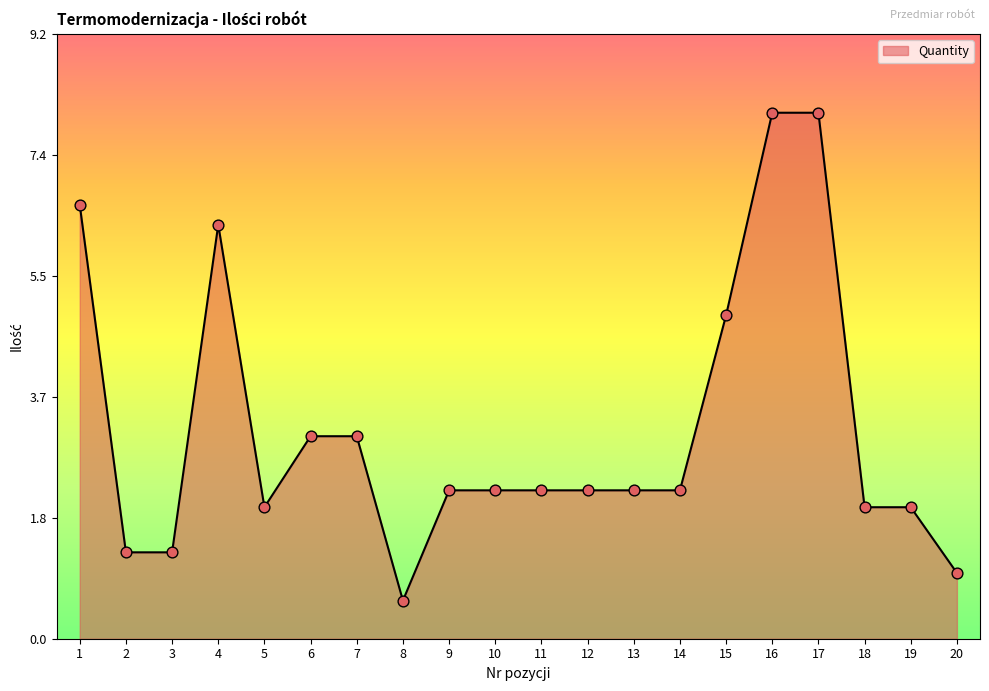

Which has a higher value, 14 or 7?

7